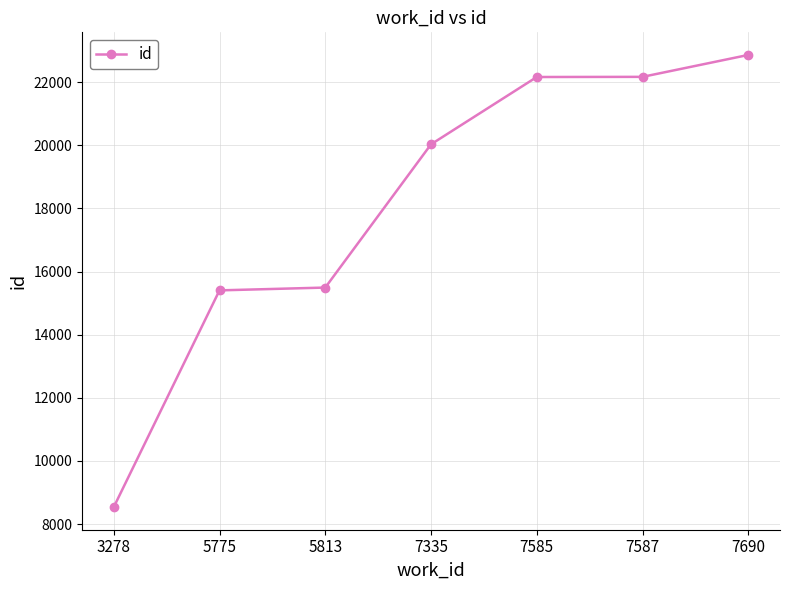

Read the value at 7587, to the nearest 10.

22170